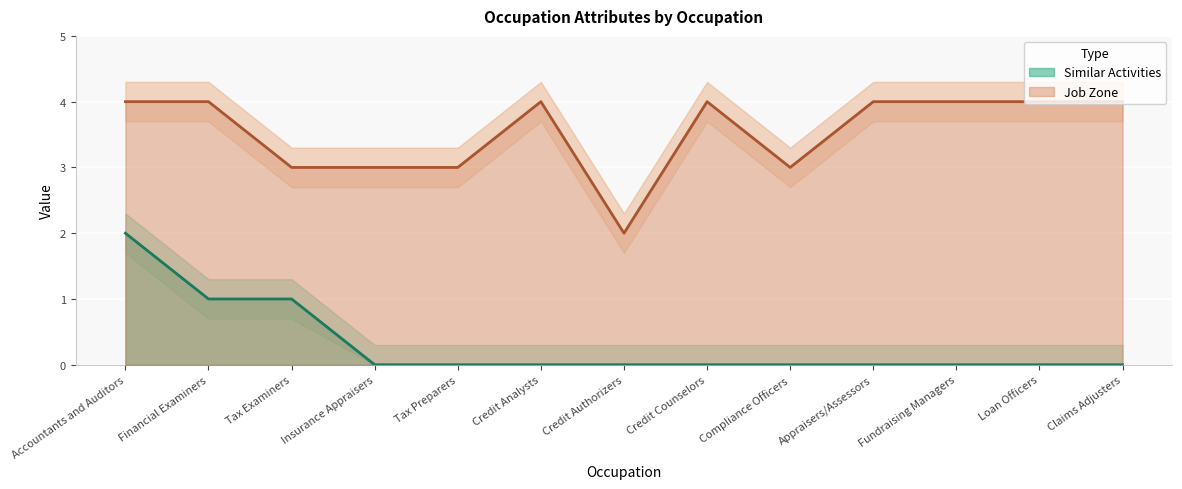

Reading left to right, list all the values displayed in this chart.

Similar Activities: 2	1	1	0	0	0	0	0	0	0	0	0	0
Job Zone: 4	4	3	3	3	4	2	4	3	4	4	4	4